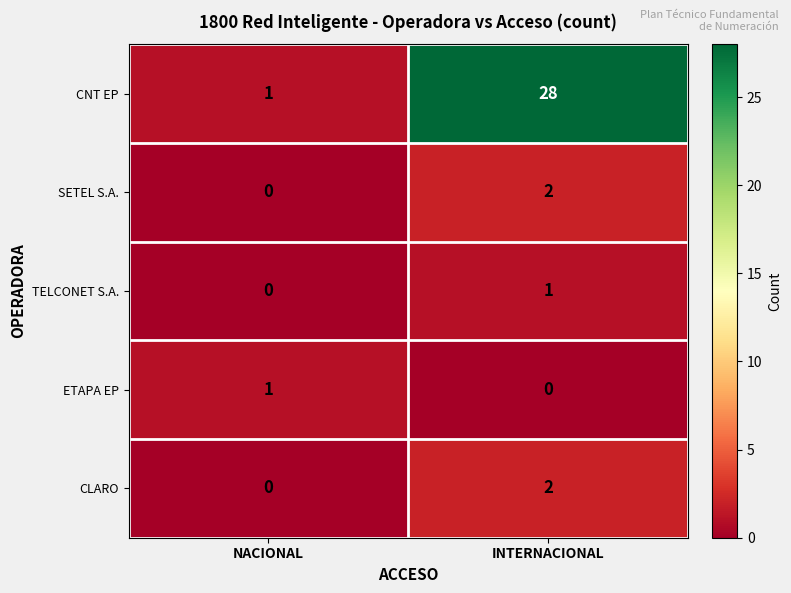

Rank the categories by CNT EP value from highest to lowest.

INTERNACIONAL, NACIONAL